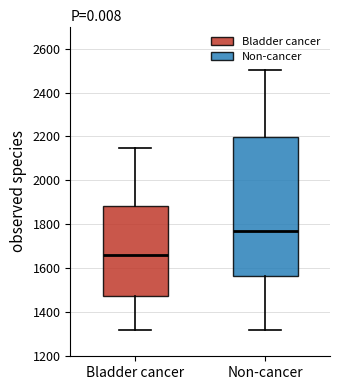

Reading left to right, read every box against the y-axis: the position of its median line, the range the box covers, and the ends of its whiskers. The values are not printed on the chart, so give them approximately, as read against the axis.

Bladder cancer: median 1660, box 1480 to 1880, whiskers 1320 to 2140
Non-cancer: median 1760, box 1560 to 2200, whiskers 1320 to 2500